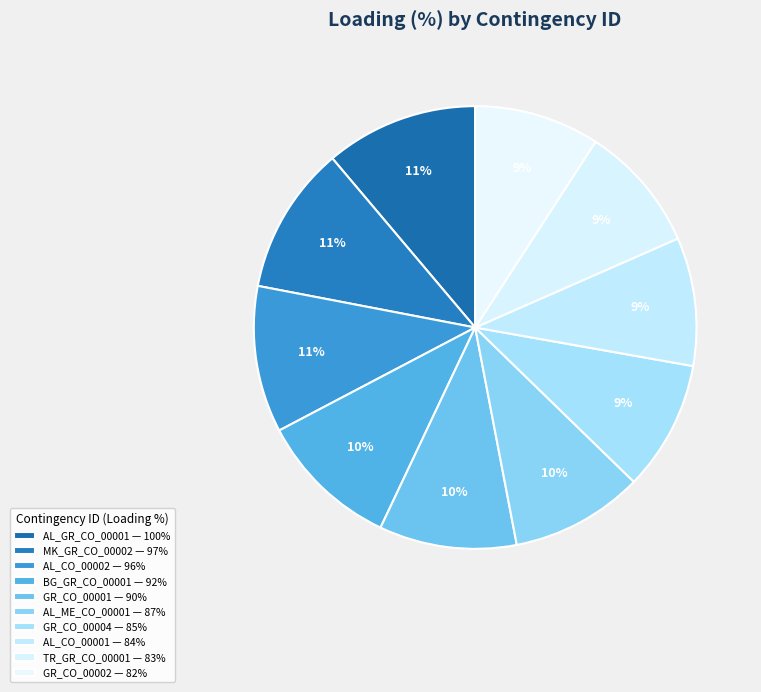

To the nearest percent, what portion does MK_GR_CO_00002 represent?

11%